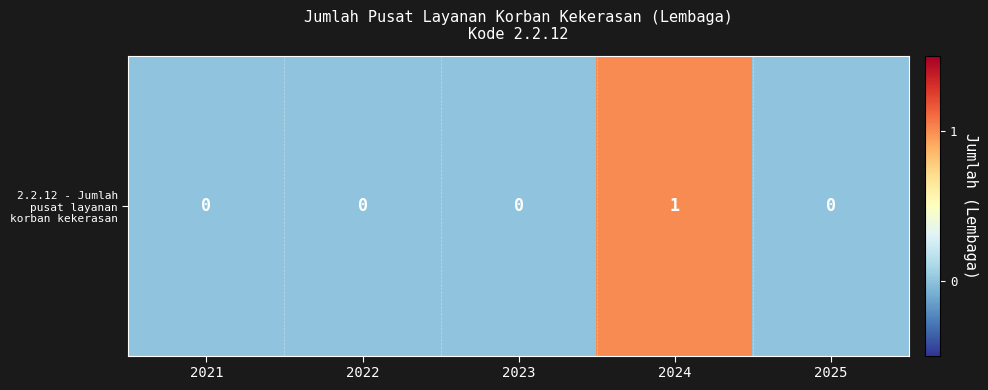

At which label is the value closest to 0?

2021